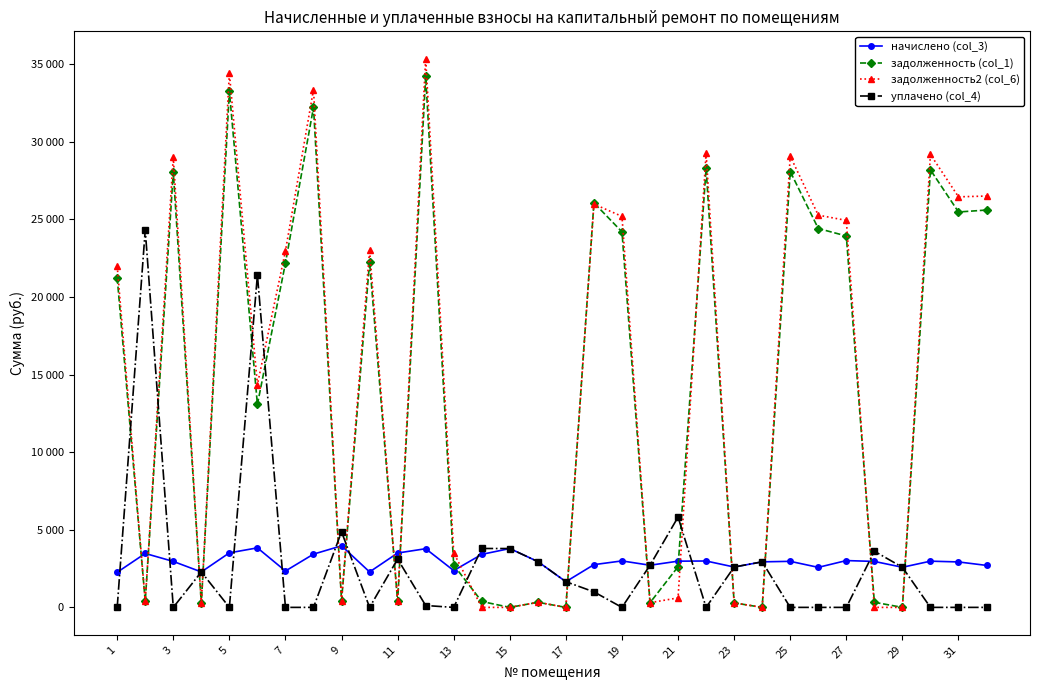

Is this an area chart (filled region under the line)?

No